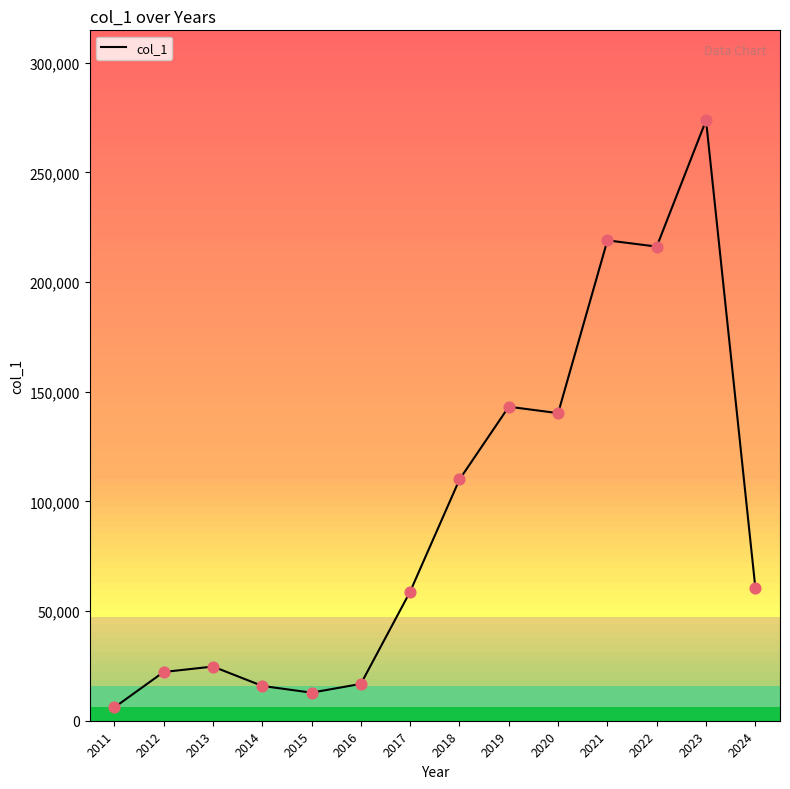

What is the ratio of the value at 2015 to the value at 2024?

0.2